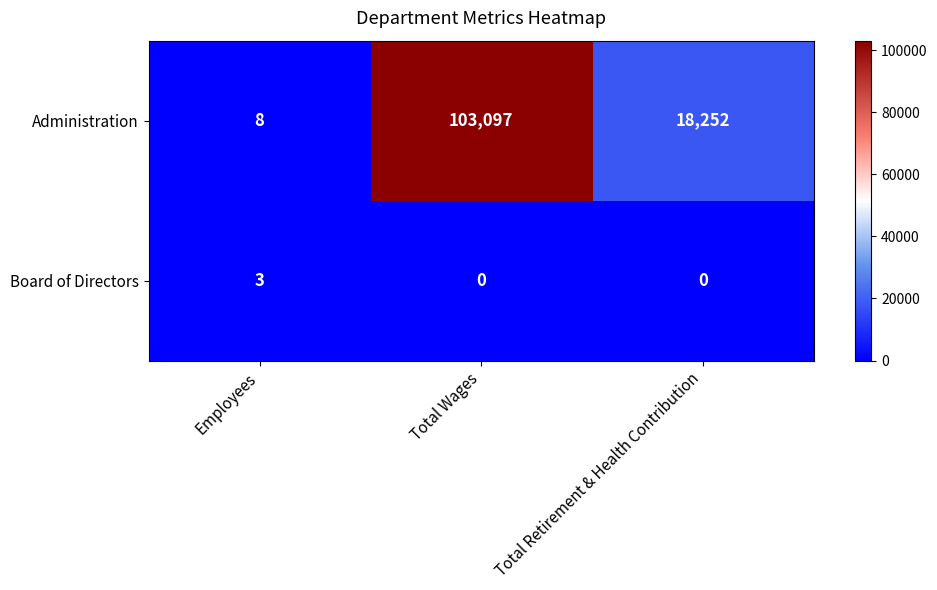

True or false: Administration has a value of 18252 at Total Retirement & Health Contribution.

True